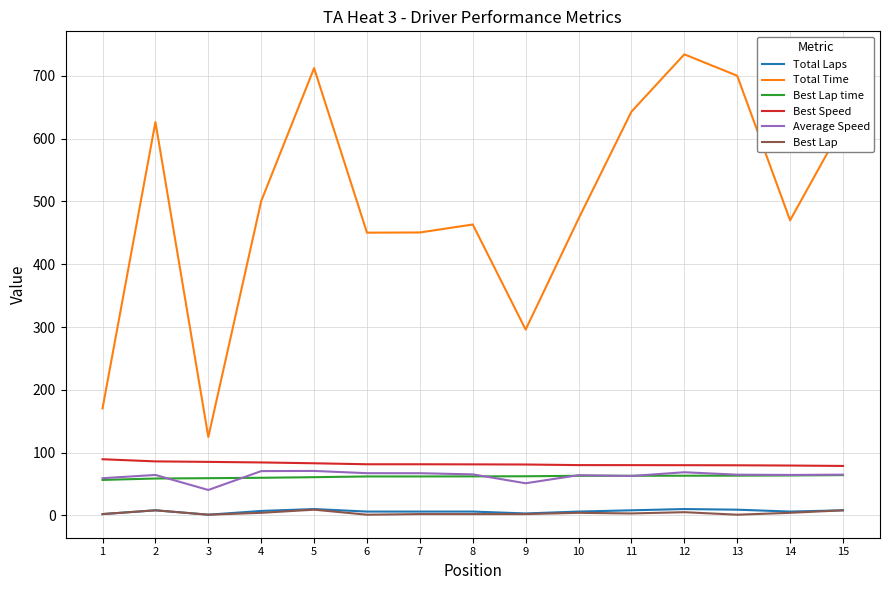

Which series has the widest spread of values?

Total Time